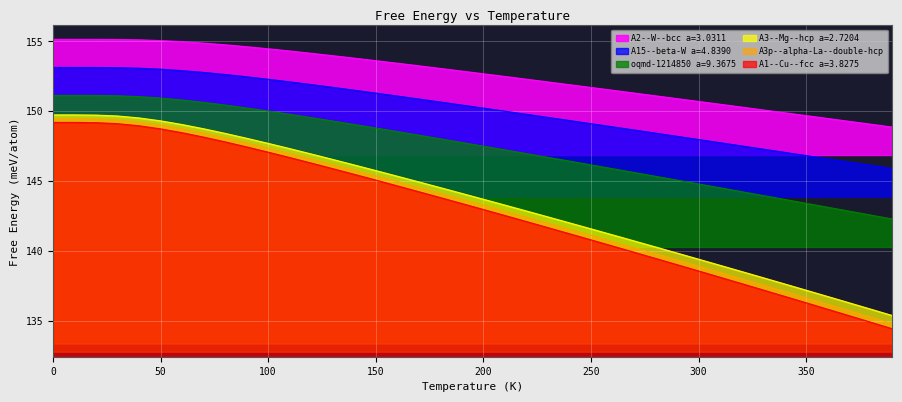

Which series has the largest total across all categories?

A2--W--bcc a=3.0311